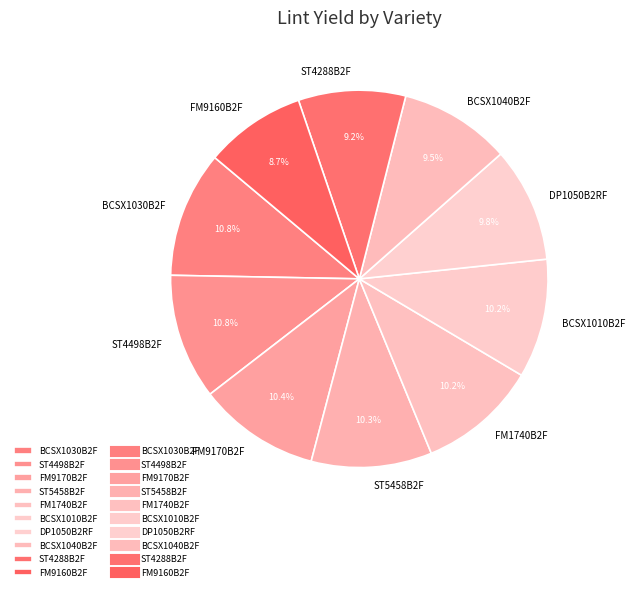

Combined, what portion of the pie is FM9170B2F and ST4498B2F?

21.2%